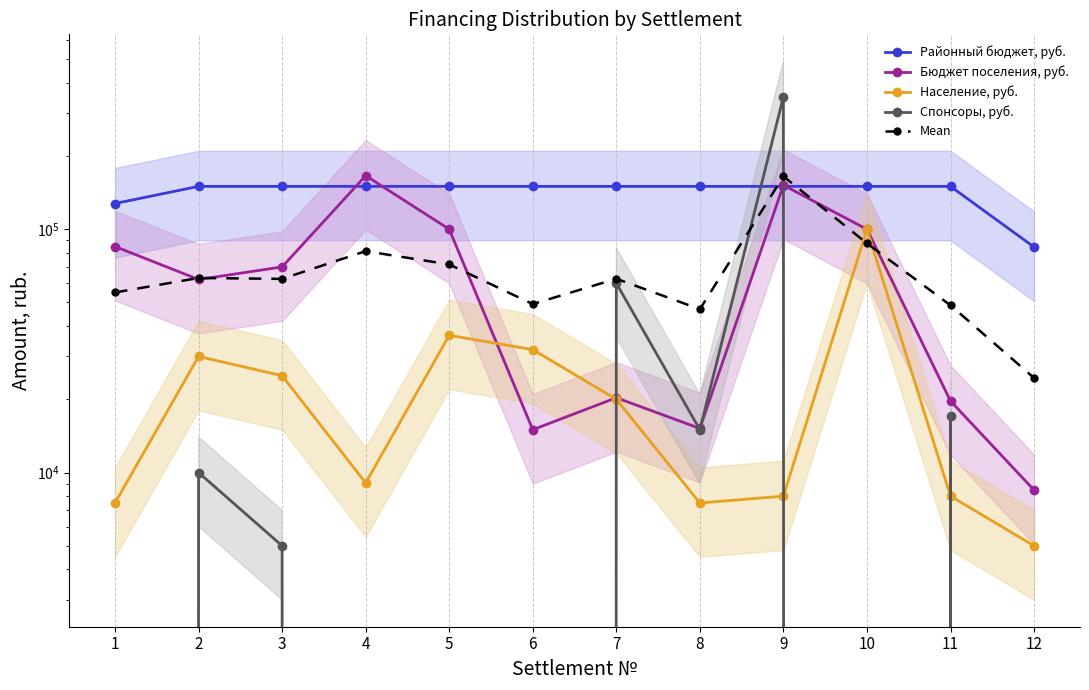

Reading left to right, transcribe all the data shown in this chart.

Районный бюджет, руб.: 1=127516.0	2=150000.0	3=150000.0	4=150000.0	5=150000.0	6=150000.0	7=150000.0	8=150000.0	9=150000.0	10=150000.0	11=150000.0	12=84459.6
Бюджет поселения, руб.: 1=84892.9	2=62148.1	3=70000.0	4=165957.6	5=100000.0	6=15000.0	7=20300.0	8=15180.0	9=151690.6	10=99947.3	11=19681.8	12=8470.4
Население, руб.: 1=7500.0	2=30000.0	3=25000.0	4=9063.6	5=36640.8	6=32000.0	7=20000.0	8=7500.0	9=8000.0	10=100000.0	11=8000.0	12=5000.0
Спонсоры, руб.: 1=0.0	2=10000.0	3=5000.0	4=0.0	5=0.0	6=0.0	7=60000.0	8=15000.0	9=350000.0	10=0.0	11=17000.0	12=0.0
Mean: 1=54977.2	2=63037.0	3=62500.0	4=81255.3	5=71660.2	6=49250.0	7=62575.0	8=46920.0	9=164922.6	10=87486.8	11=48670.5	12=24482.5